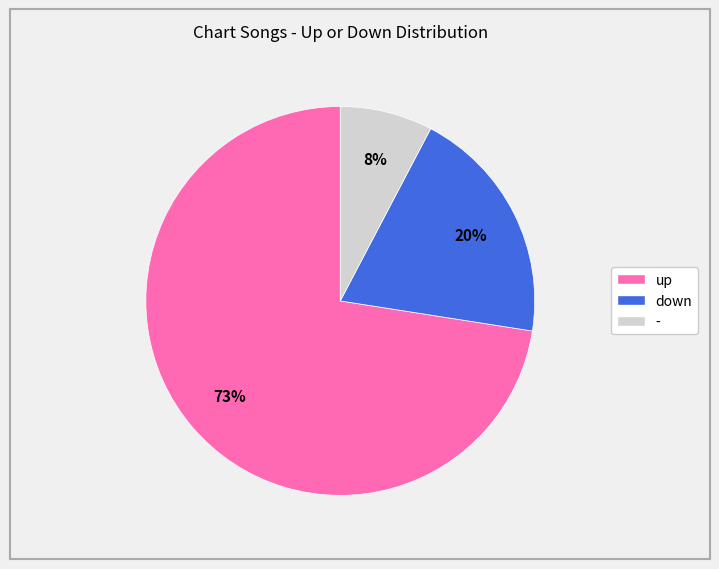

Which slice is the smallest?

-